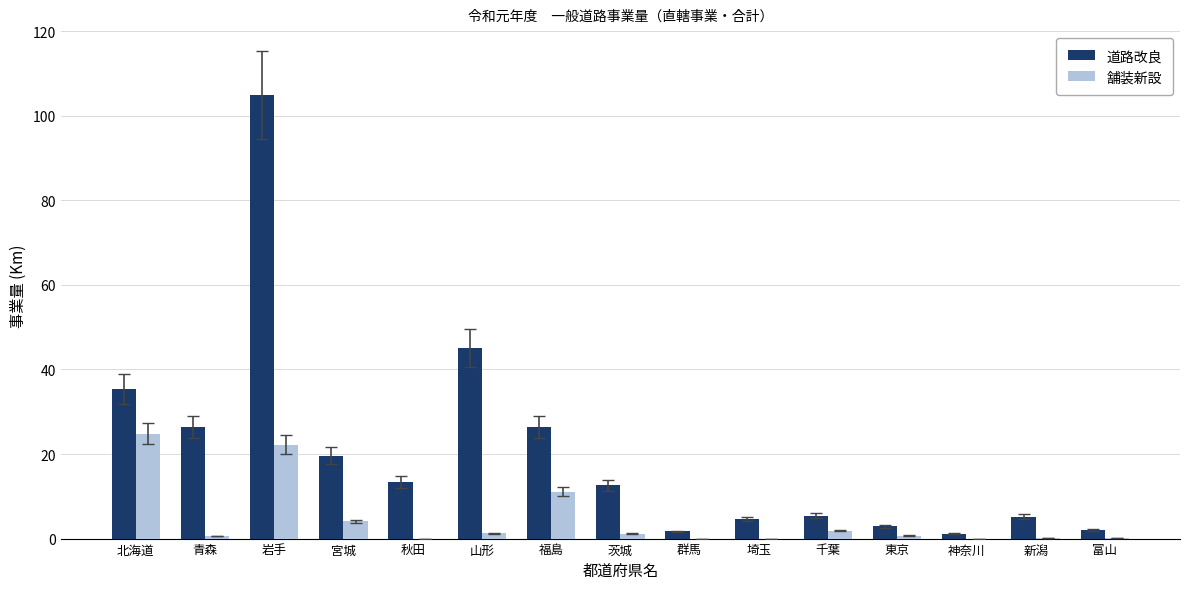

At which label is 道路改良 closest to 53?

山形